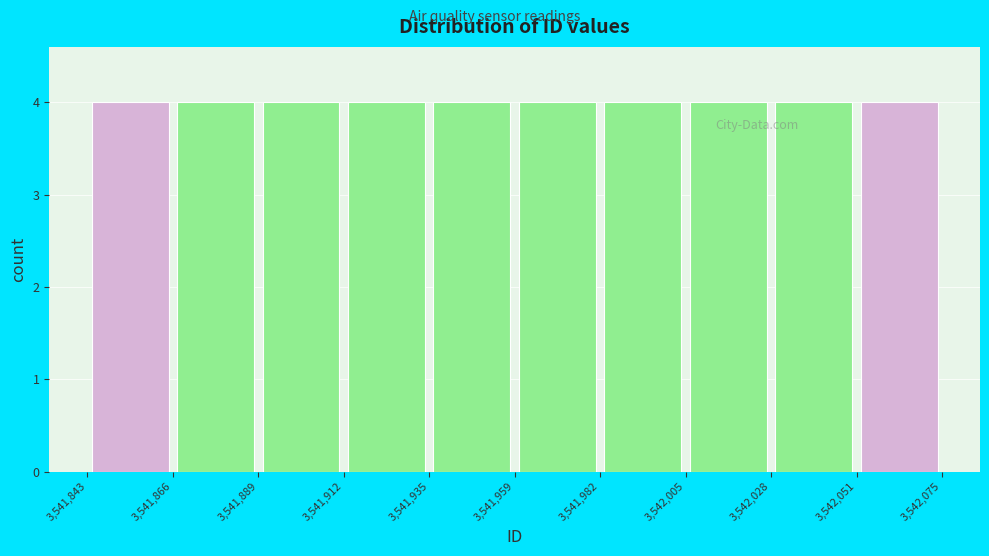

How tall is the bar that spans 3,542,005 to 3,542,028 on the x-axis? The values are not printed on the chart, so give them approximately, as read against the axis.

4